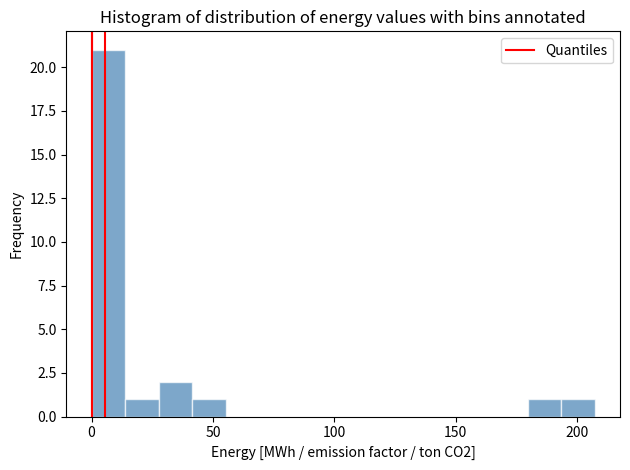

Read against the x-axis, roughly where is the centre of the tallest bar?

5